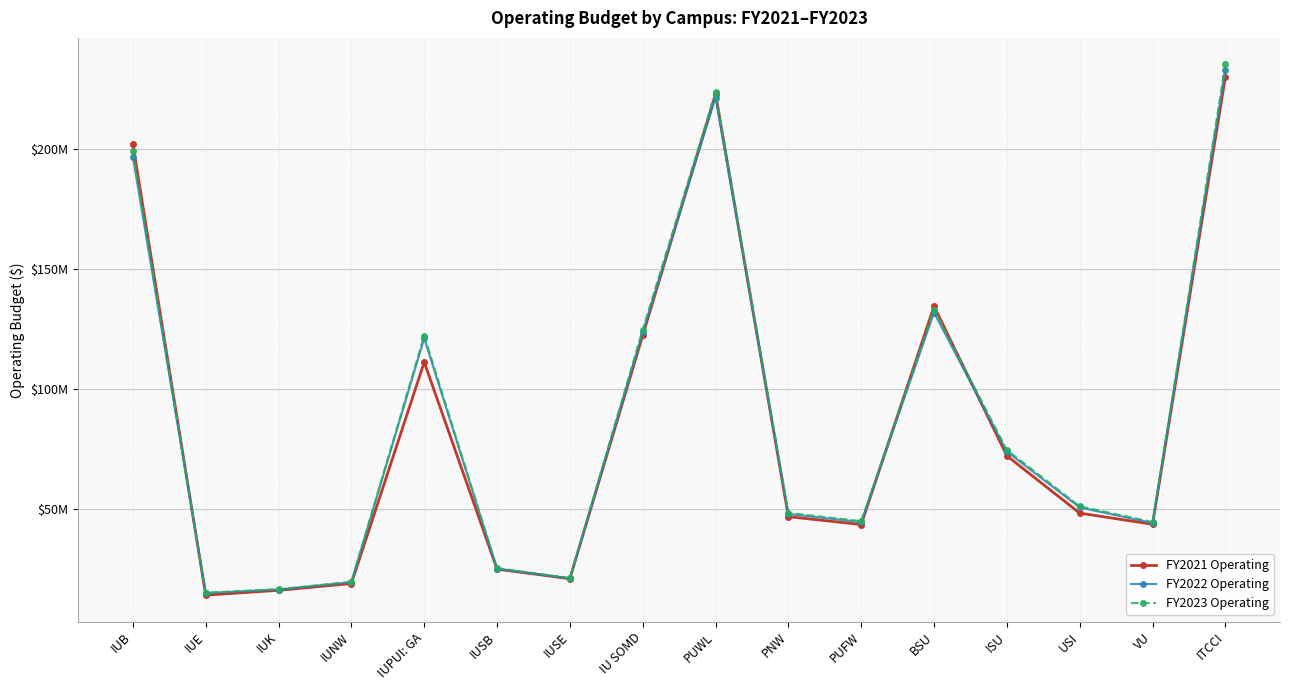

Reading left to right, list all the values displayed in this chart.

FY2021 Operating: IUB=201961310	IUE=14047315	IUK=16059485	IUNW=18870523	IUPUI: GA=111103662	IUSB=24873721	IUSE=20890749	IU SOMD=122238873	PUWL=222755871	PNW=46730203	PUFW=43460880	BSU=134408873	ISU=72063968	USI=48210149	VU=43561521	ITCCI=229890923
FY2022 Operating: IUB=196672999	IUE=14909076	IUK=16374609	IUNW=19429706	IUPUI: GA=121048107	IUSB=25032474	IUSE=20985162	IU SOMD=123461262	PUWL=221293709	PNW=47856119	PUFW=44445918	BSU=131751282	ISU=73818085	USI=50572207	VU=44065022	ITCCI=232946761
FY2023 Operating: IUB=198963160	IUE=15042804	IUK=16526264	IUNW=19608222	IUPUI: GA=122111490	IUSB=25266744	IUSE=21181868	IU SOMD=124683650	PUWL=223528130	PNW=48297734	PUFW=44856609	BSU=133011171	ISU=74499214	USI=51030016	VU=44475540	ITCCI=235111385